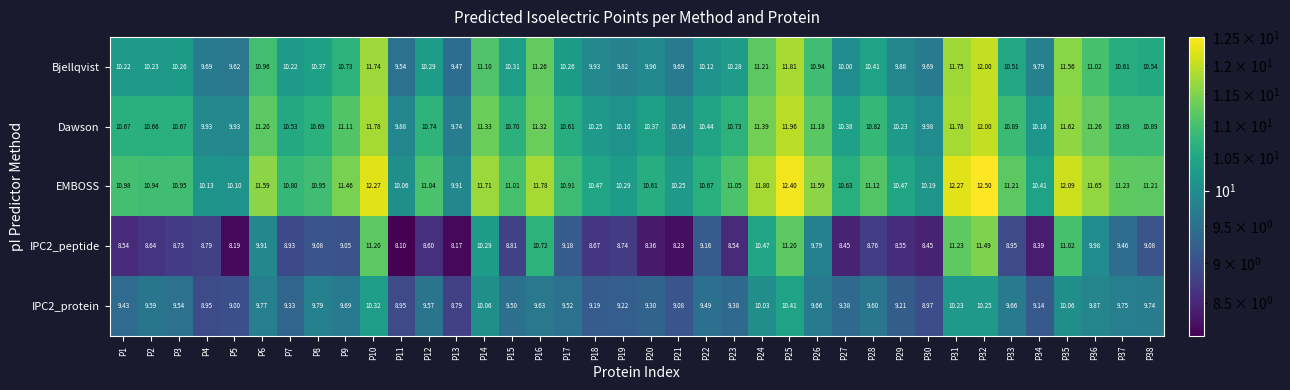

Which series has the largest total across all categories?

EMBOSS